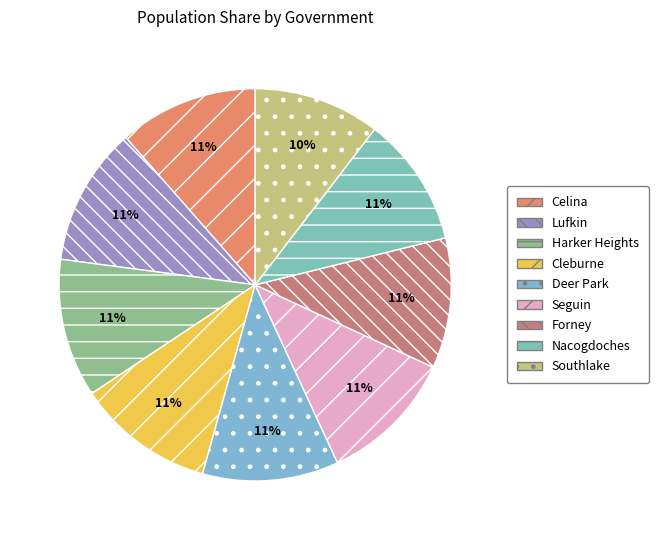

True or false: Lufkin accounts for 11% of the total.

True